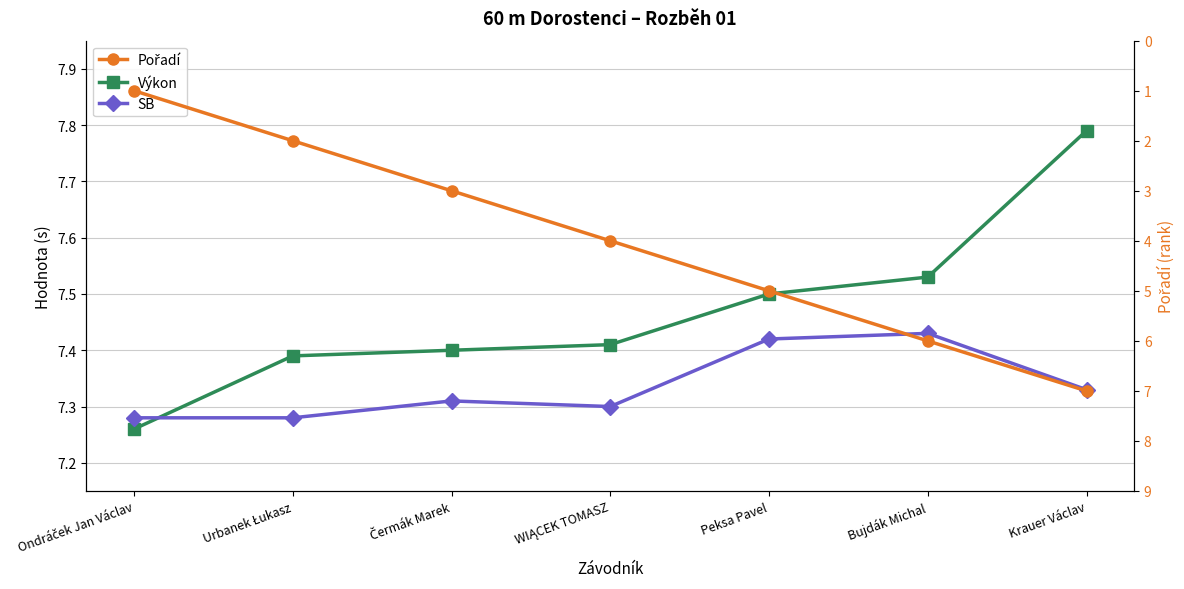

What is the average value of the Pořadí series?

4.0